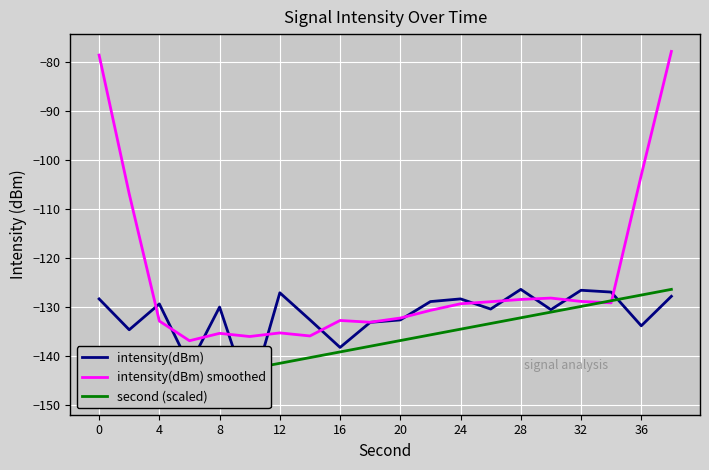

What is the minimum value for intensity(dBm) smoothed?

-136.9